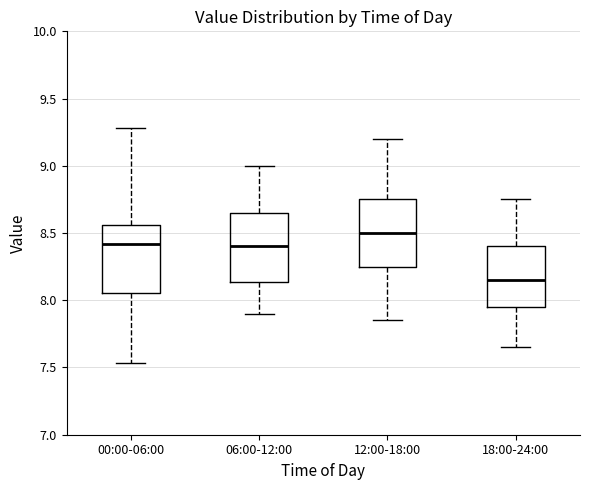

Where does the lower whisker of the box for 18:00-24:00 end on the y-axis? The values are not printed on the chart, so give them approximately, as read against the axis.

7.65